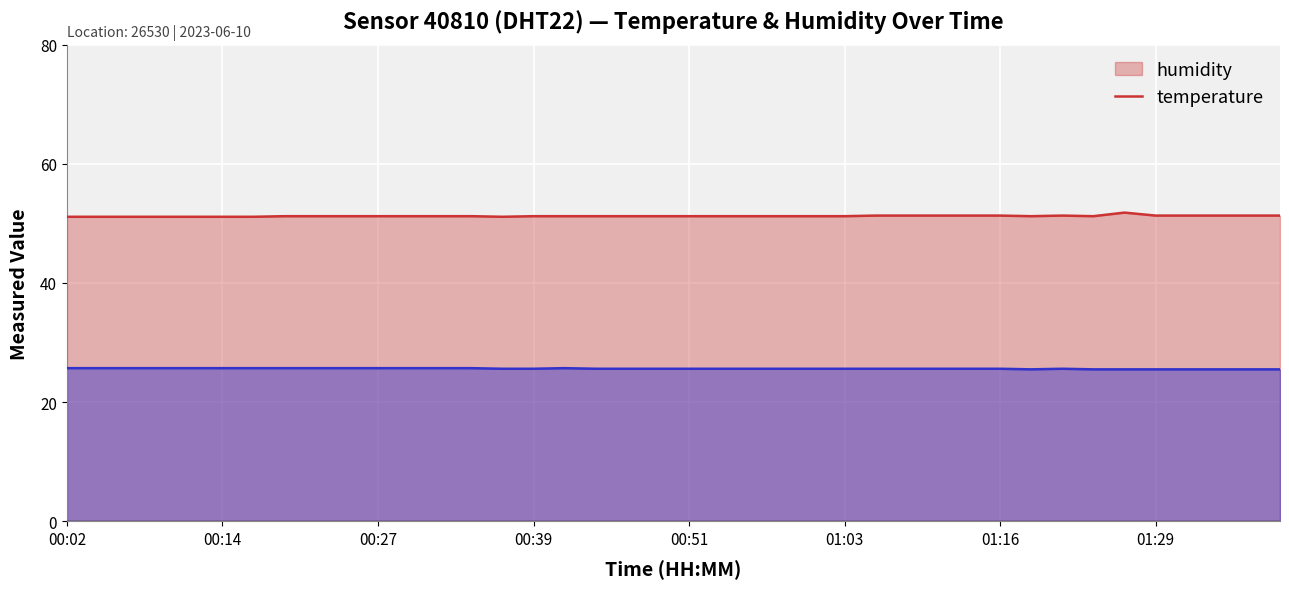

Which has a higher value, 00:14 or 00:24?

00:14